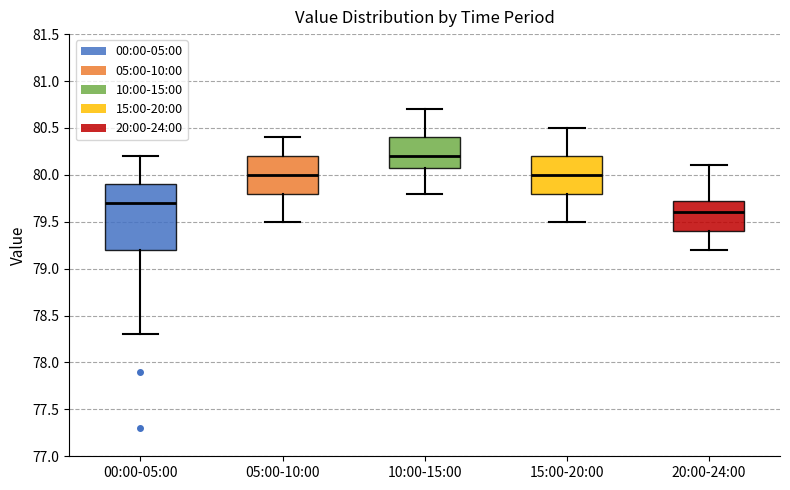

Which box has the highest median line?

10:00-15:00